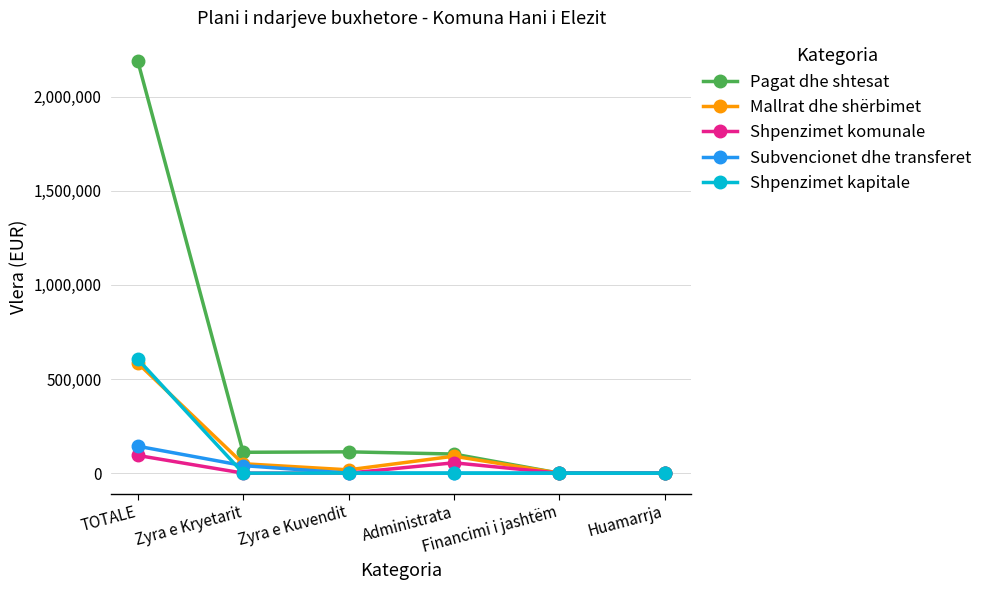

In Mallrat dhe shërbimet, how many points are higher than both neighbors (excluding endpoints)?

1